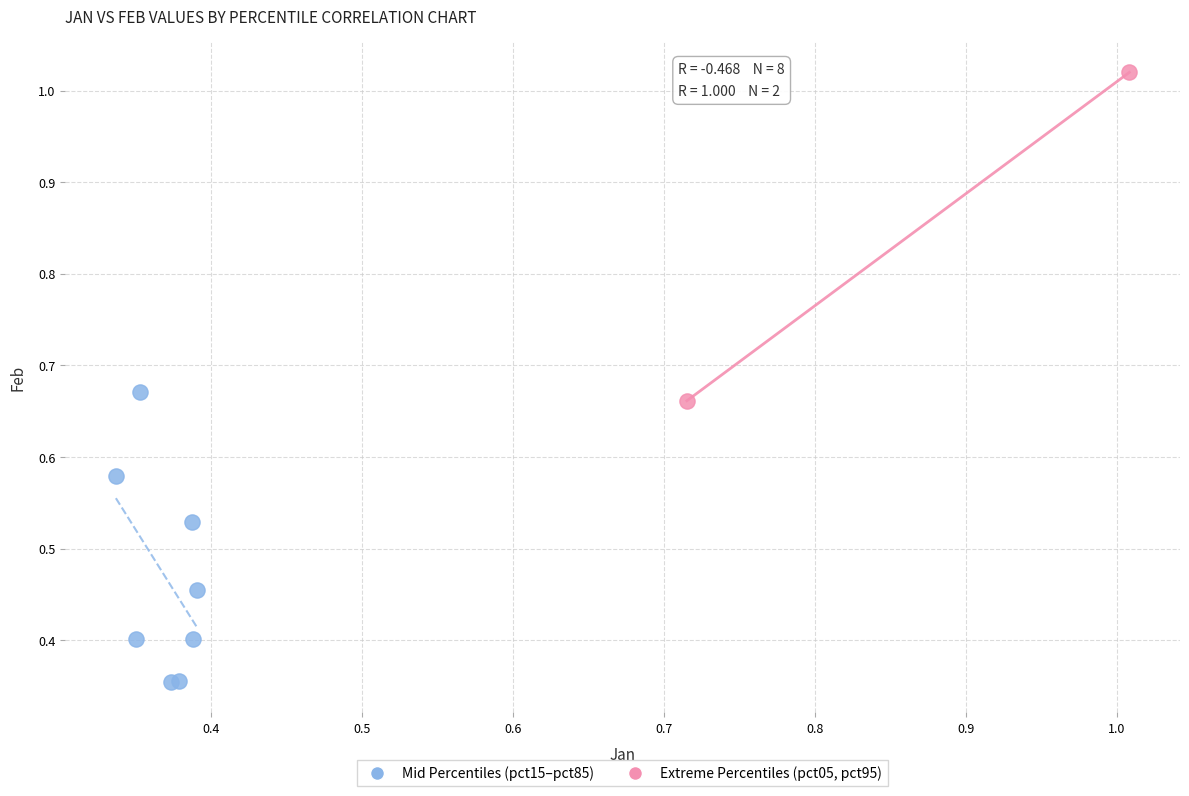

Which series has the largest Y range (max minus min)?

Extreme Percentiles (pct05, pct95)